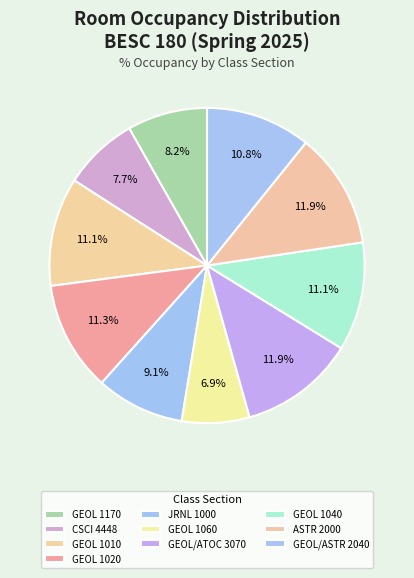

To the nearest percent, what portion does GEOL/ASTR 2040 represent?

11%